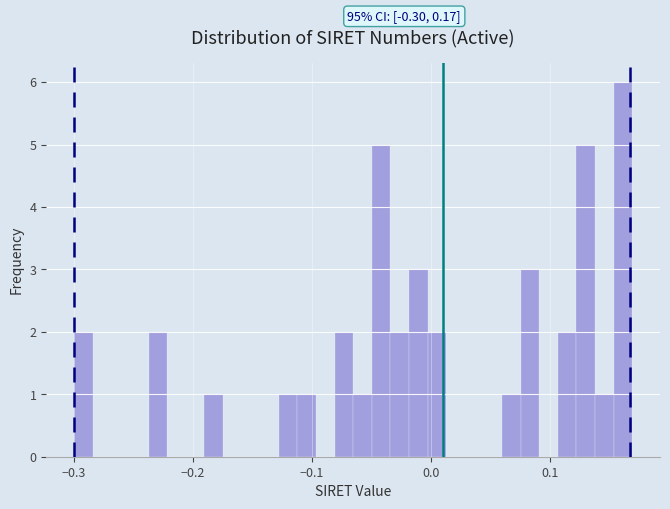

Around what value on the x-axis is the tallest bar? Give the approximate position of its centre, as read against the axis.

0.16